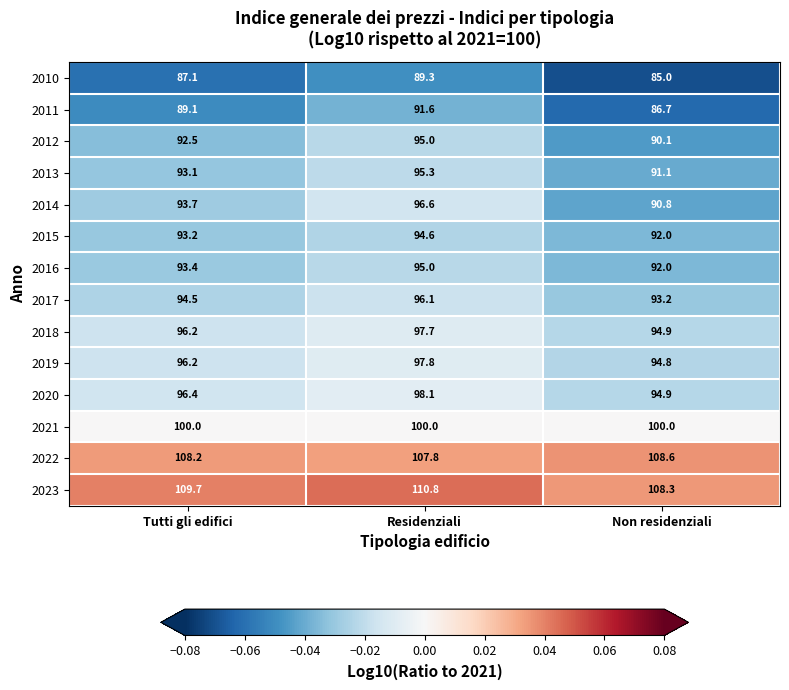

How many distinct data groups are displayed?

14